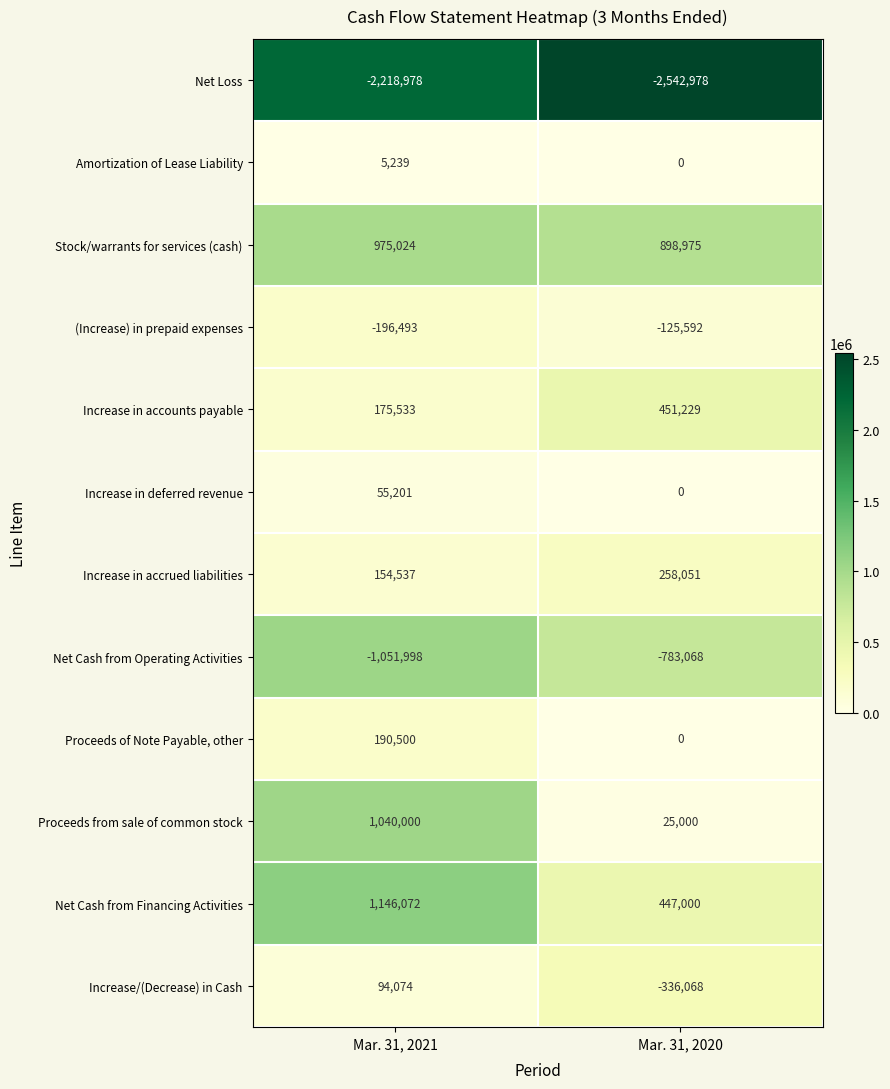

Which series changed the most between Mar. 31, 2021 and Mar. 31, 2020?

Proceeds from sale of common stock